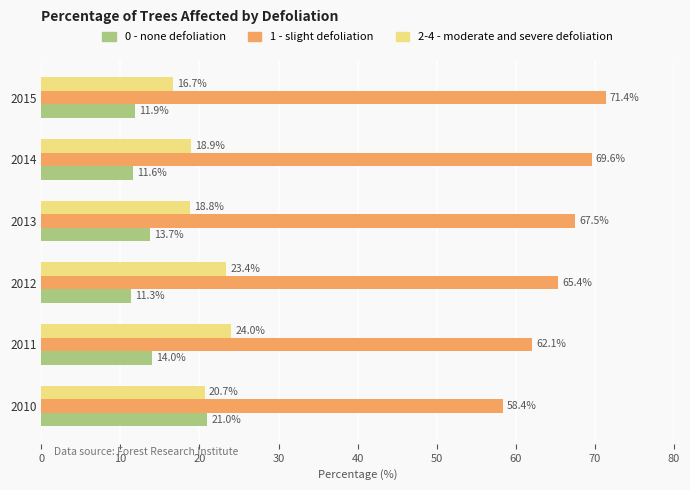

At which label does 2-4 - moderate and severe defoliation reach its peak?

2011